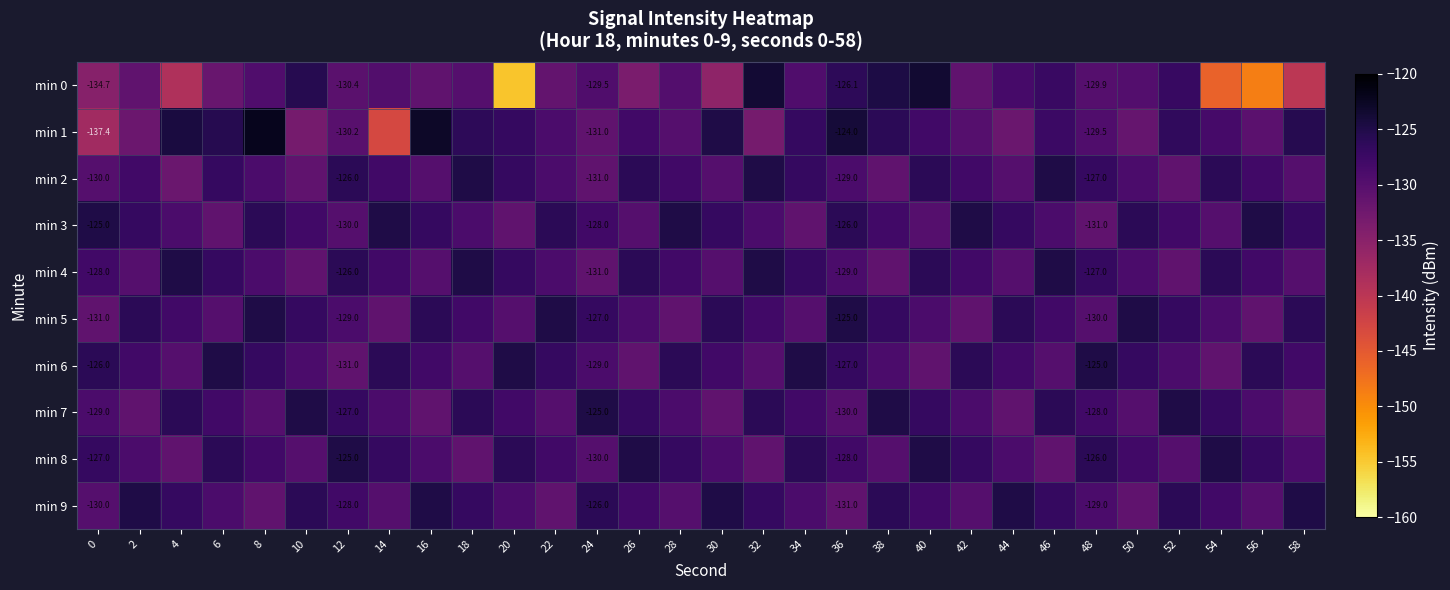

Which series has the widest spread of values?

min 0